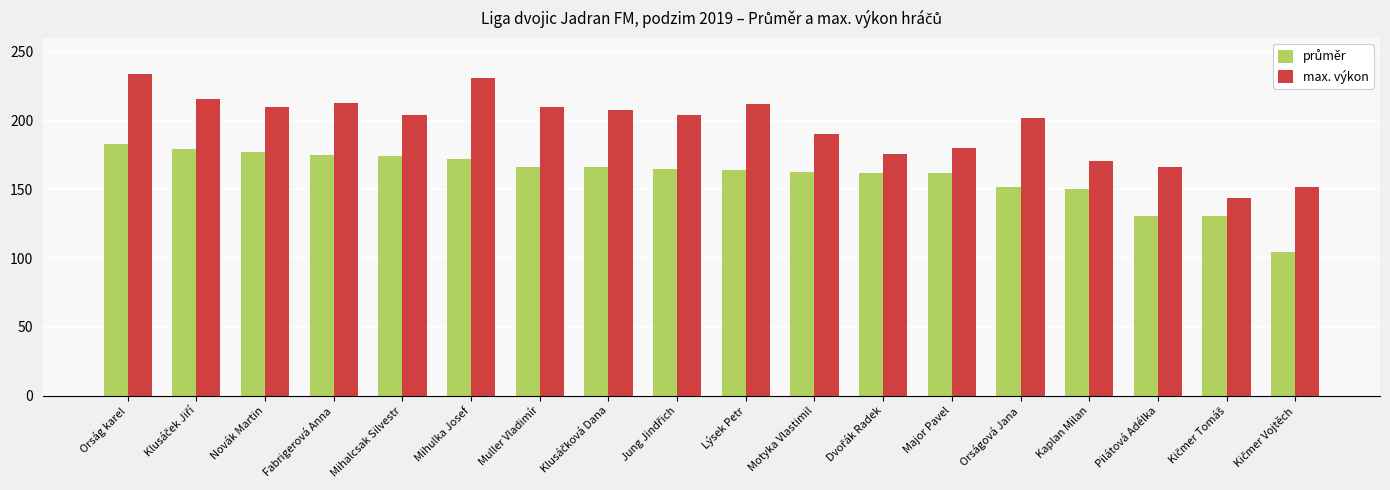

What is the value of the max. výkon bar at the 12th from the left?

176.0